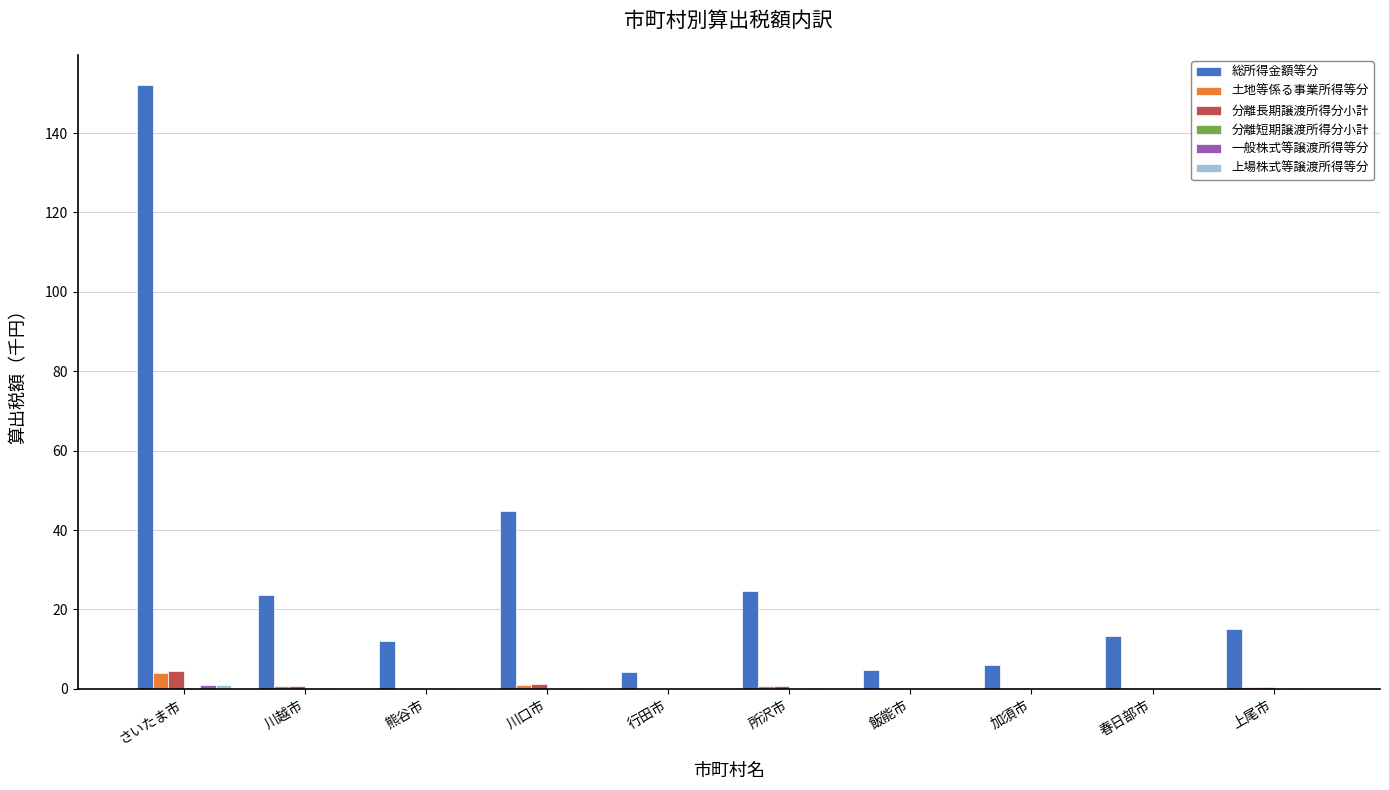

Which series changed the most between 川口市 and 行田市?

総所得金額等分